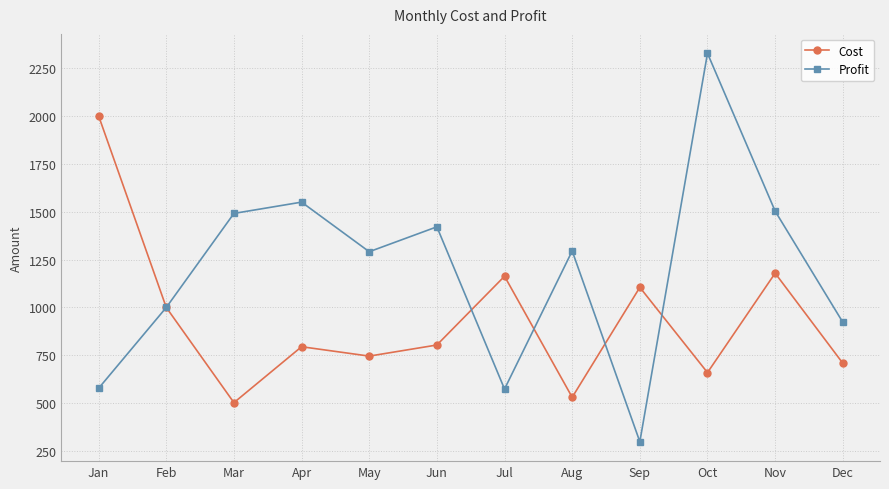

What is the average value of the Profit series?

1188